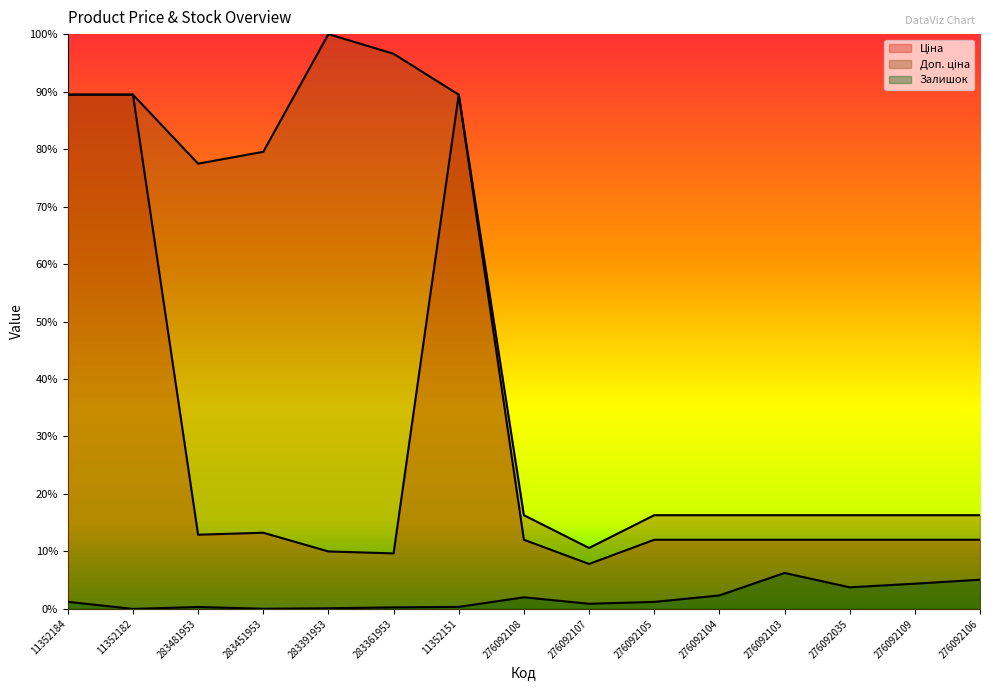

At which label does Залишок first exceed 1?

11352184